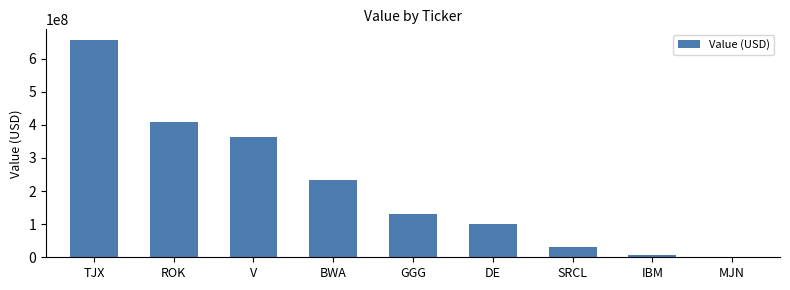

What is the greatest value displayed?

655305000